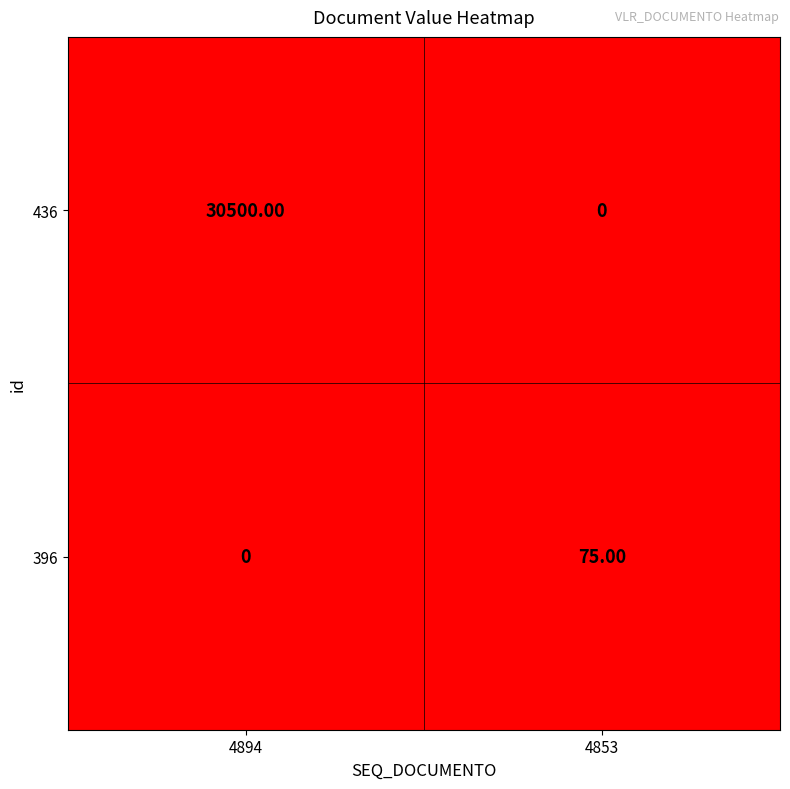

What is the spread (max minus min) of values at 4853?

75